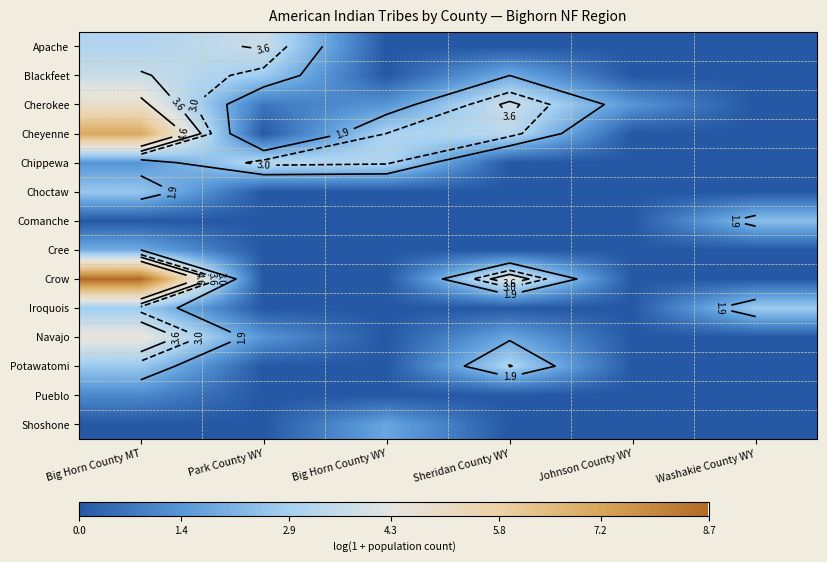

What is the greatest value displayed?

8.7